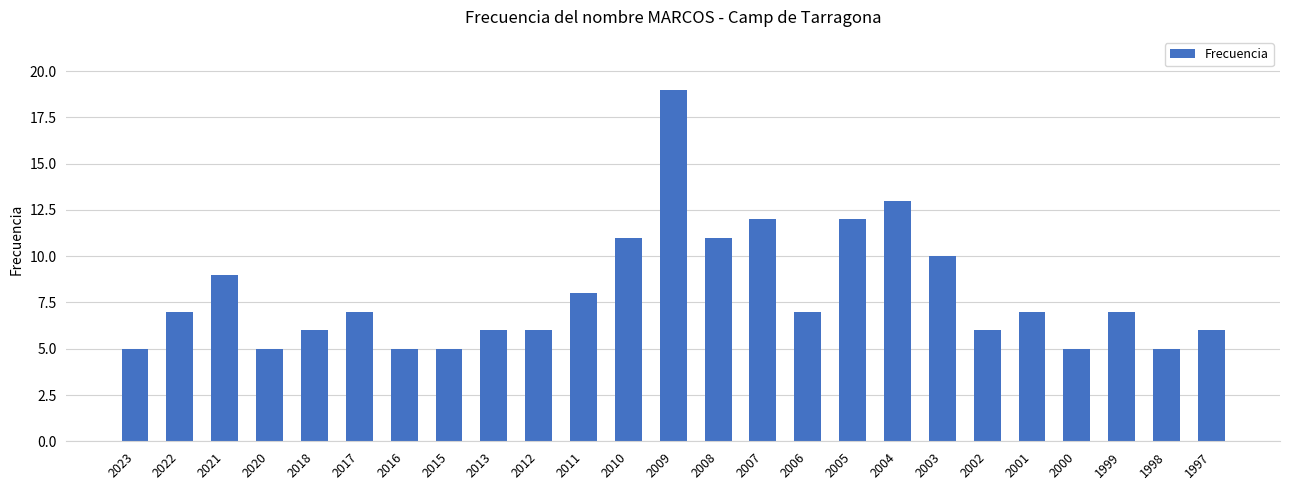

Reading left to right, list all the values displayed in this chart.

5	7	9	5	6	7	5	5	6	6	8	11	19	11	12	7	12	13	10	6	7	5	7	5	6